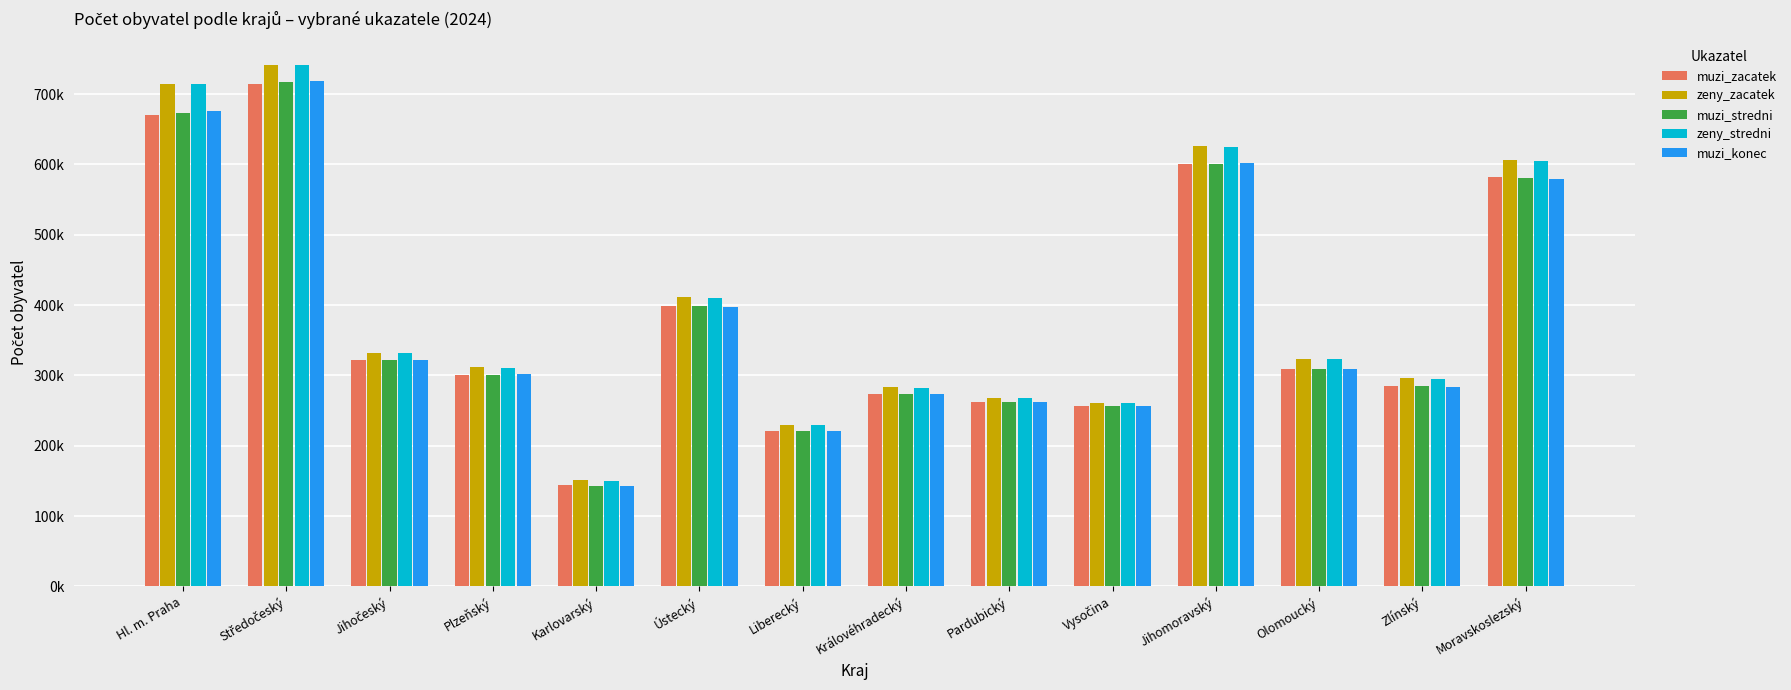

The value of muzi_zacatek at Jihočeský is 322338. True or false?

True